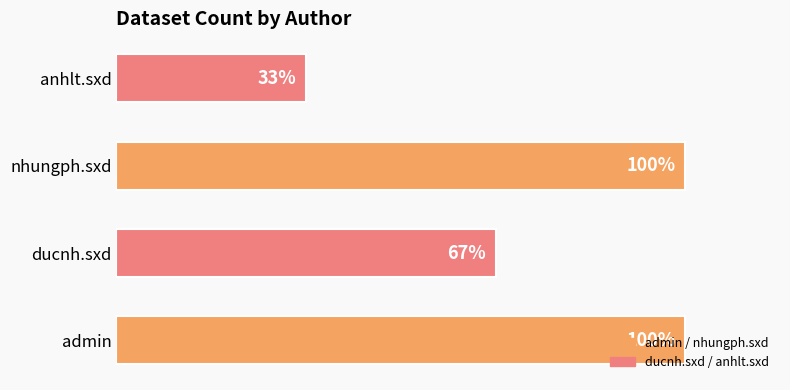

Are the bars horizontal?

Yes